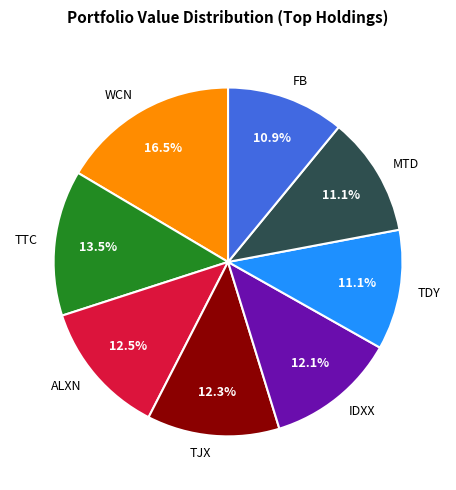

Which category has the biggest portion of the pie?

WCN